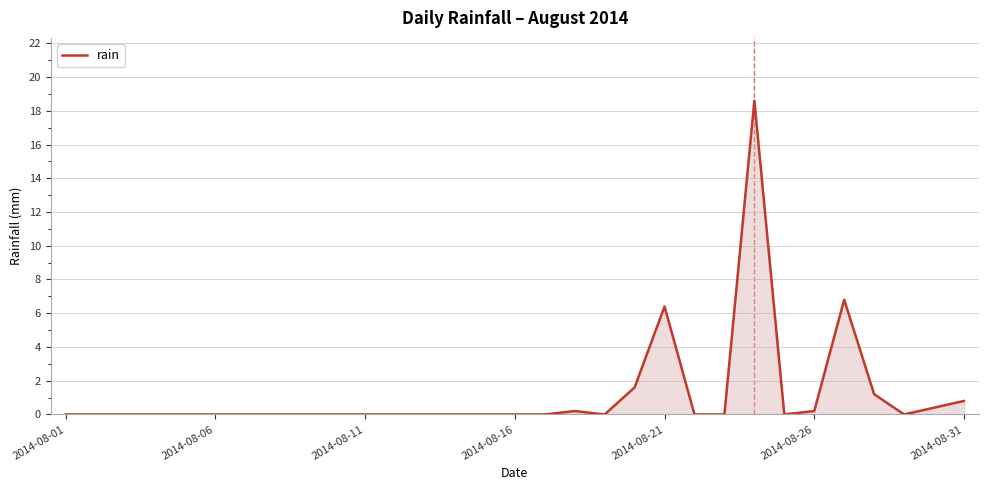

What is the greatest value displayed?

18.6